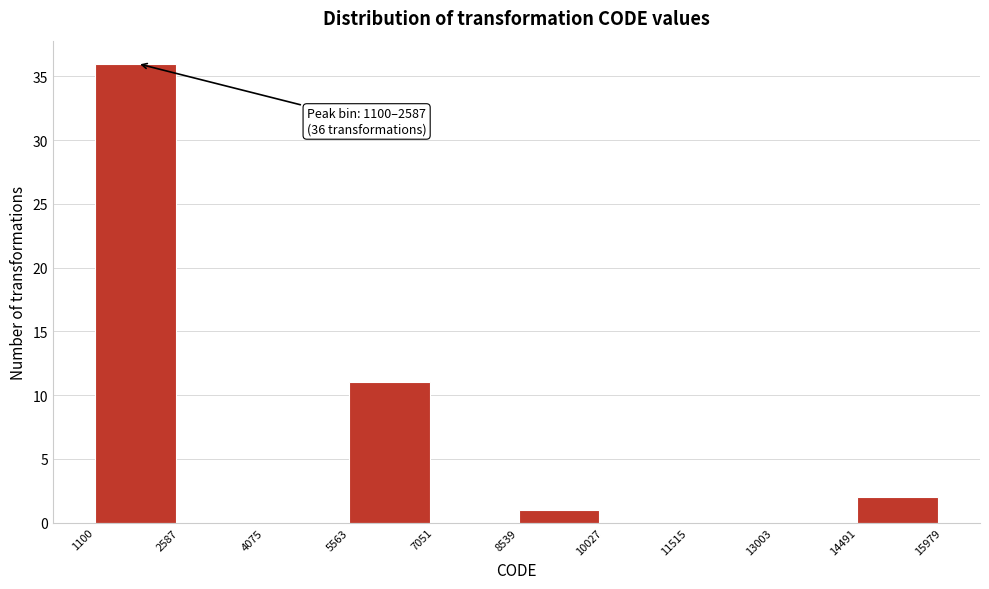

Over which range of the x-axis is the bar tallest?

1100 to 2587